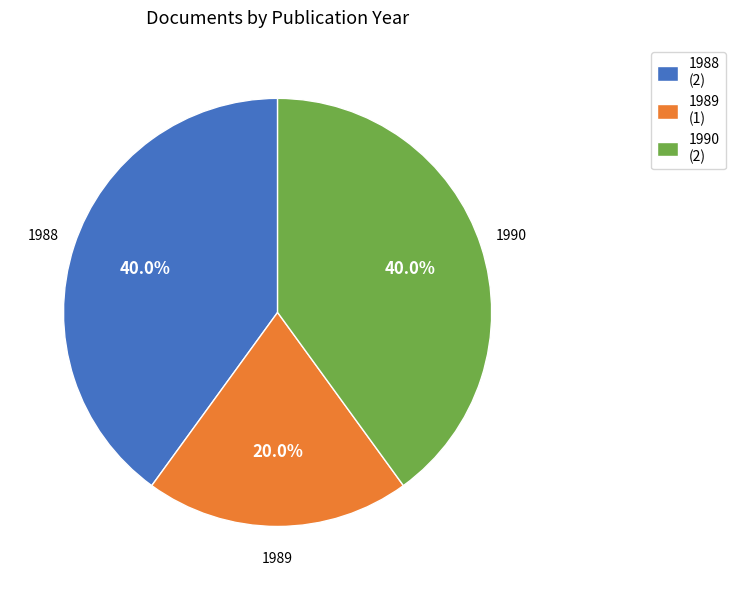

Does any single category account for the majority?

No